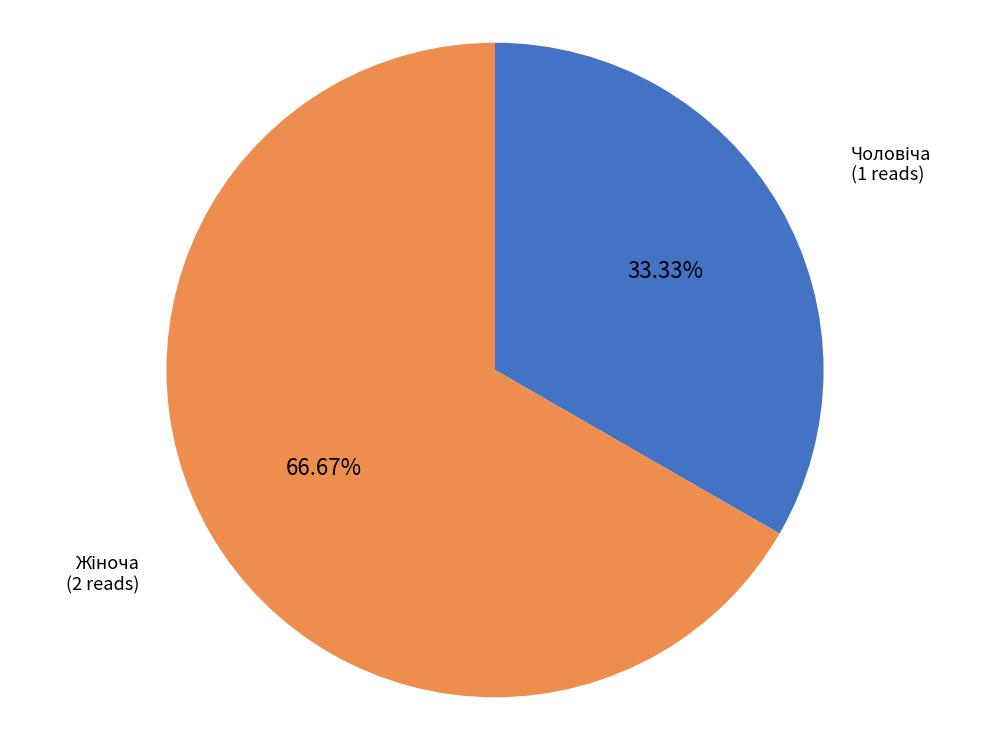

Is there a majority slice in this chart?

Yes